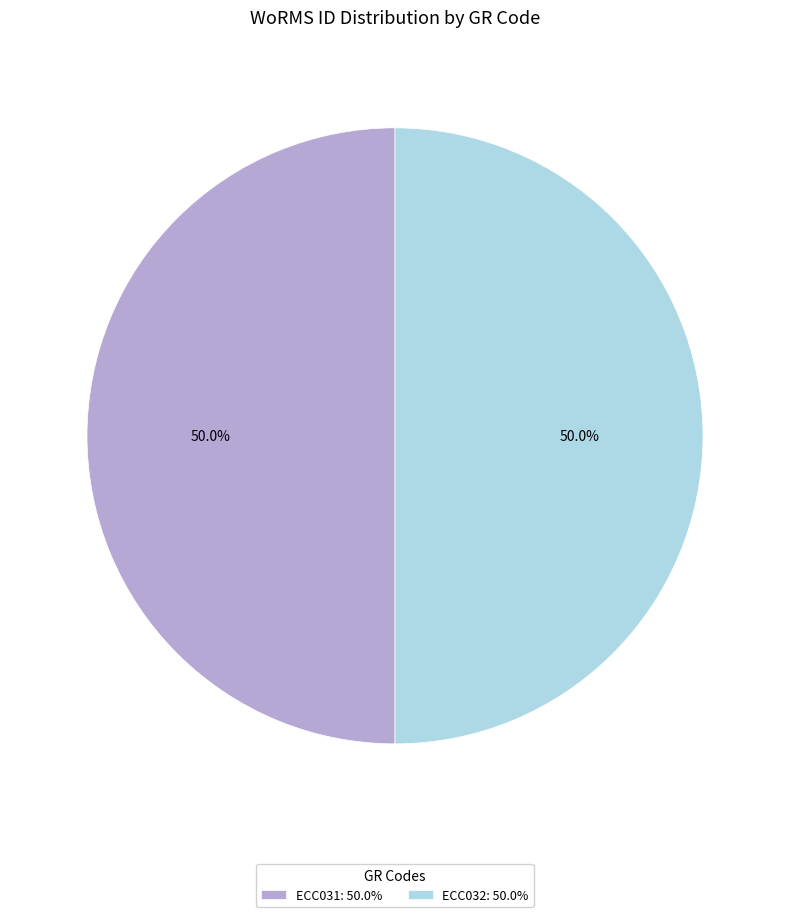

Combined, what portion of the pie is ECC031 and ECC032?

100.0%